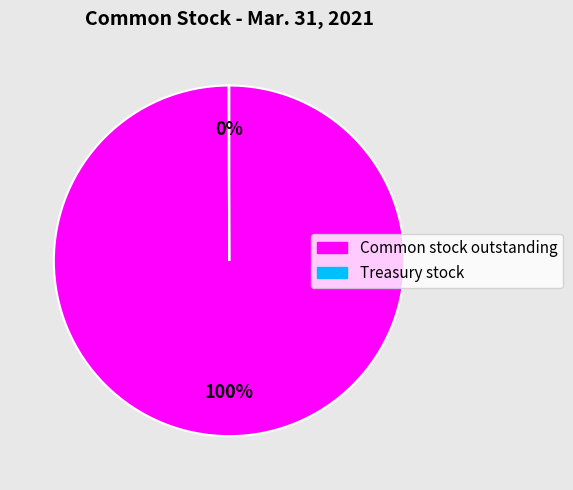

To the nearest percent, what percentage of the pie is Common stock outstanding?

100%